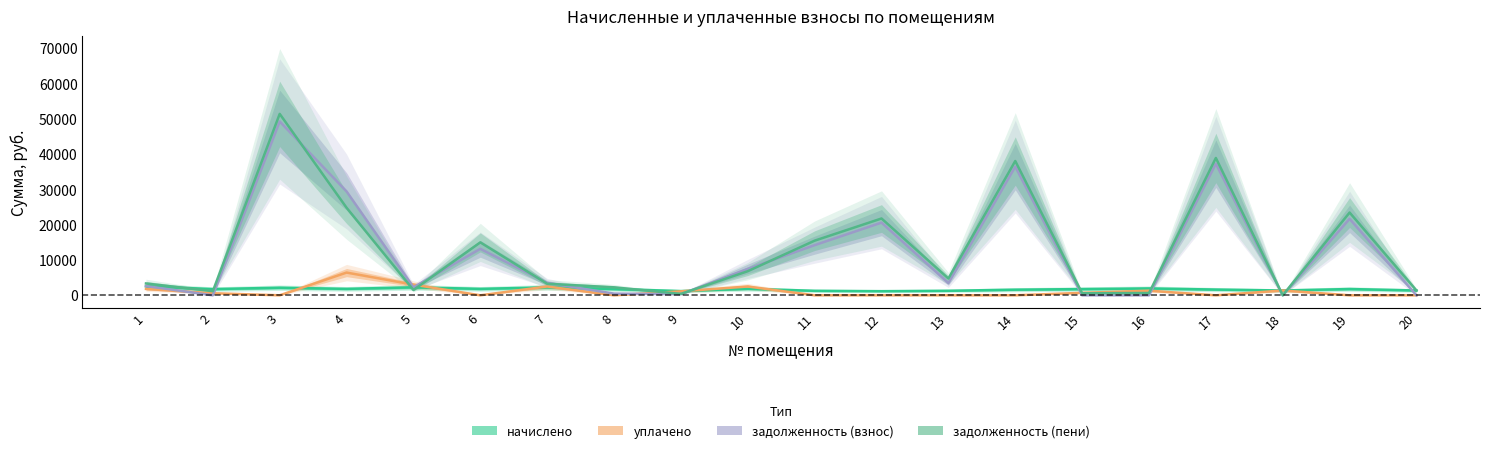

After their last crossing, which series has the higher values: задолженность (пени) or задолженность (взнос)?

задолженность (пени)